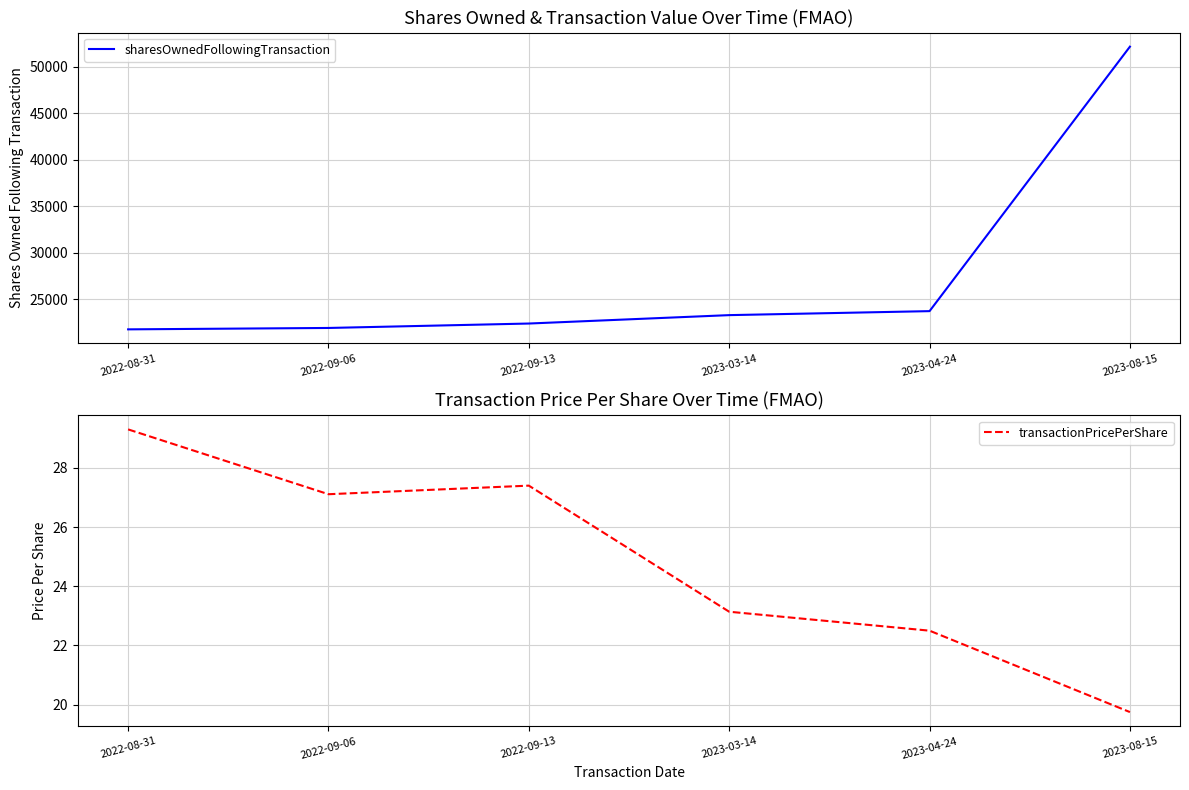

Between 2022-09-13 and 2023-03-14, which series saw the biggest shift?

sharesOwnedFollowingTransaction